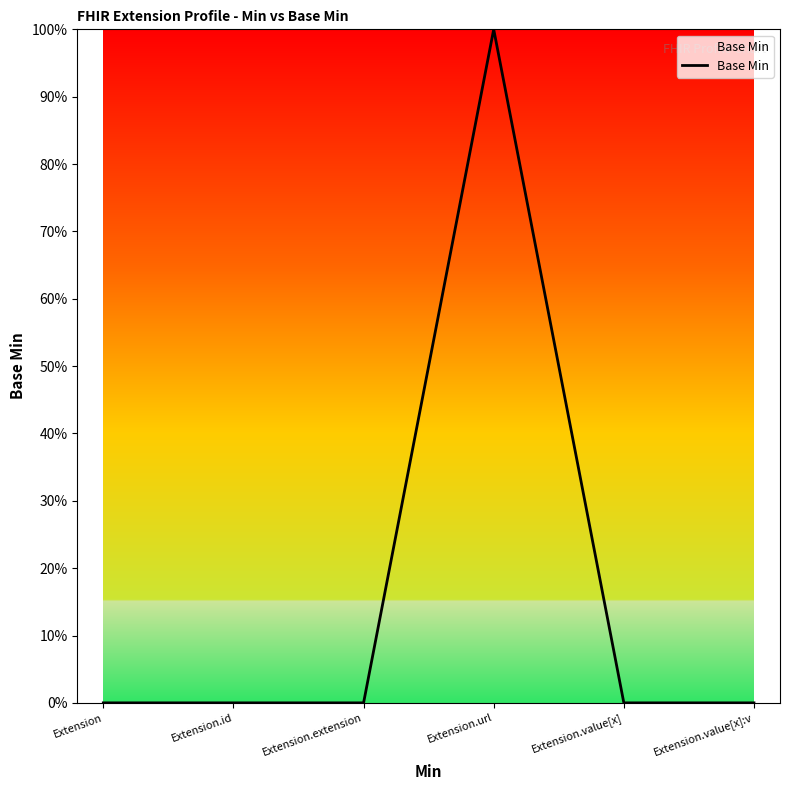

Does the chart have visible grid lines?

No